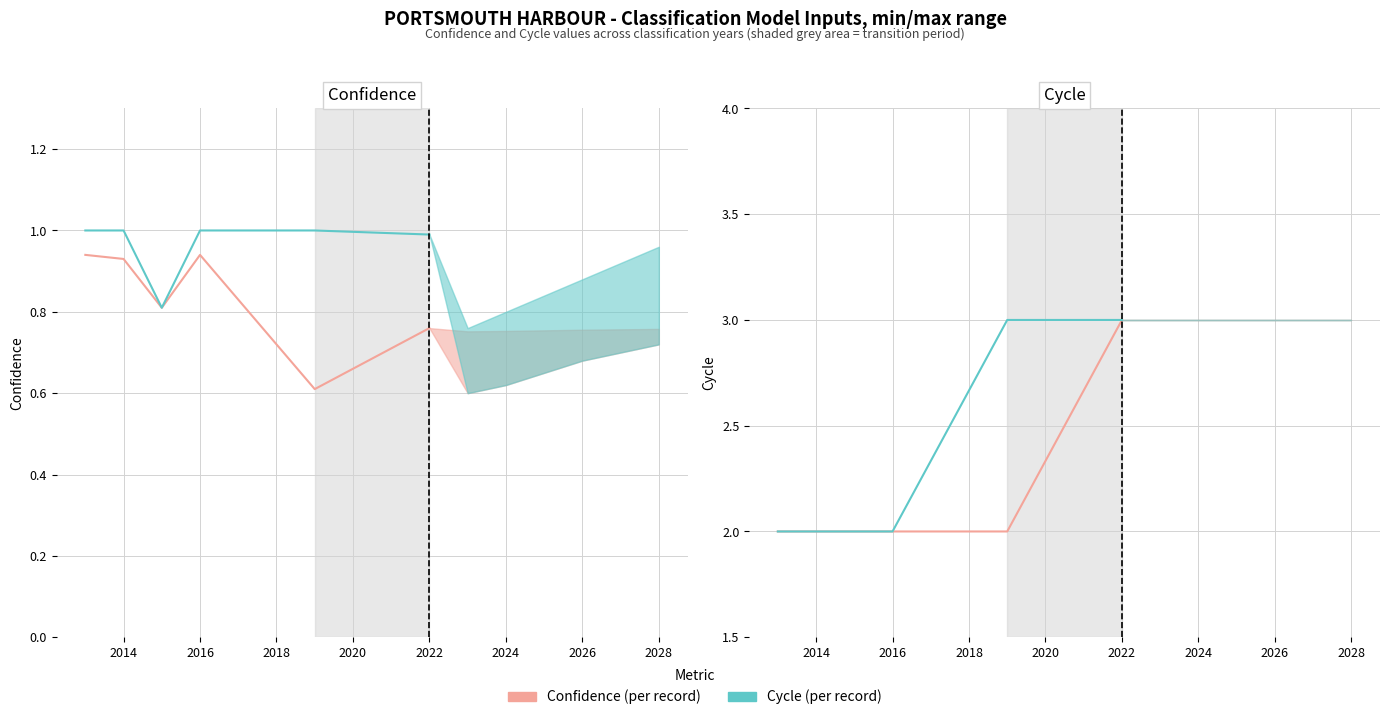

What is the sum of all Confidence / Cycle (observed) values?

13